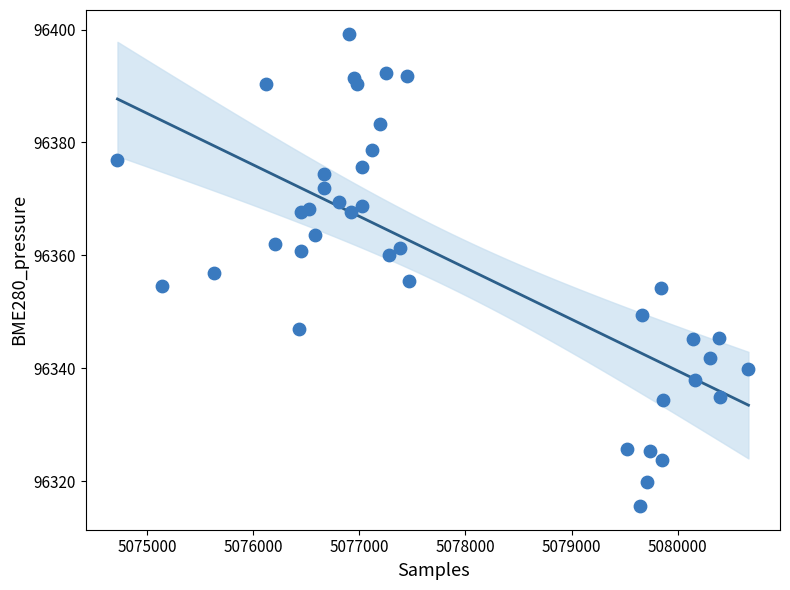

What is the range of Y values (max minus min)?

83.7